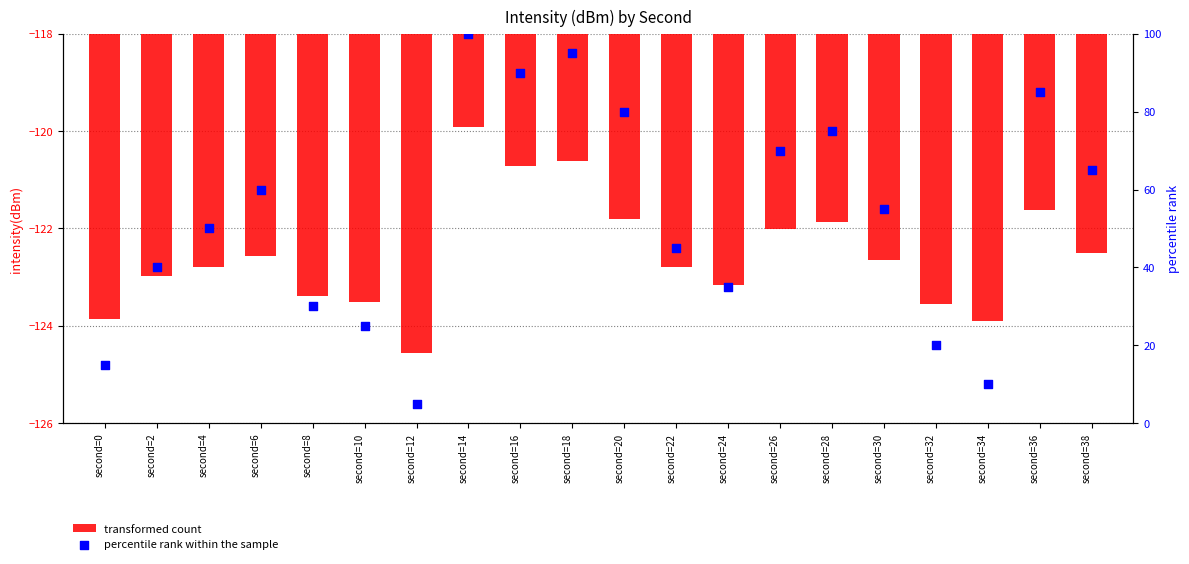

Is the value of transformed count at second=8 greater than the value of percentile rank within the sample at second=34?

No